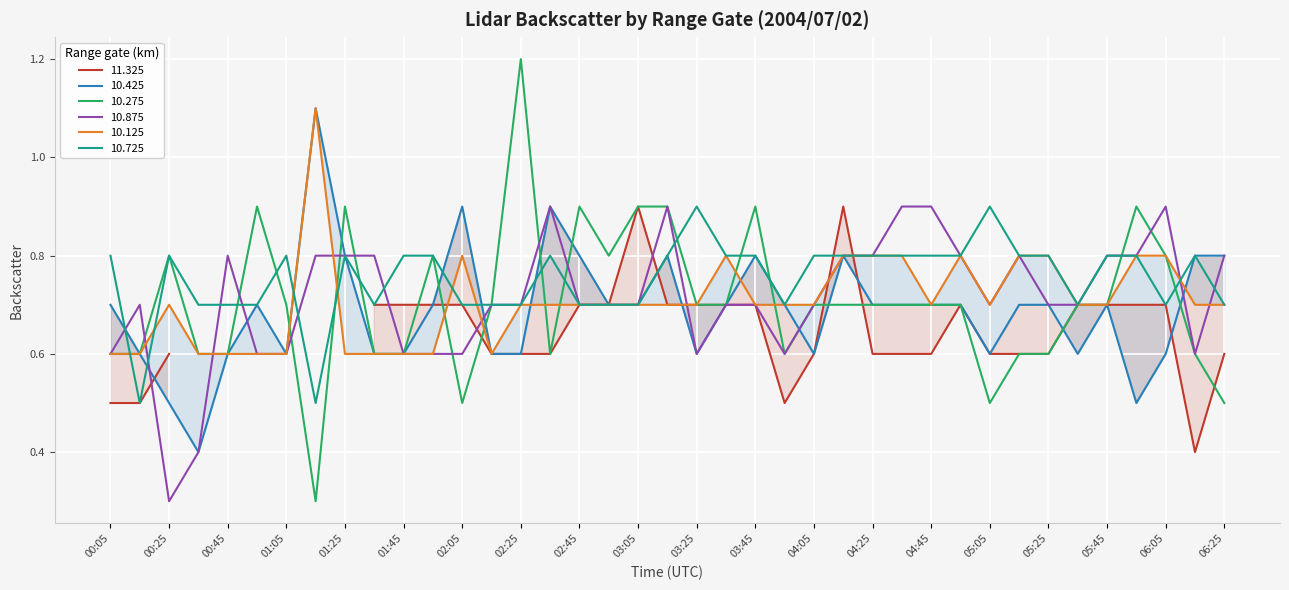

How many times do 10.275 and 10.425 cross each other?

11